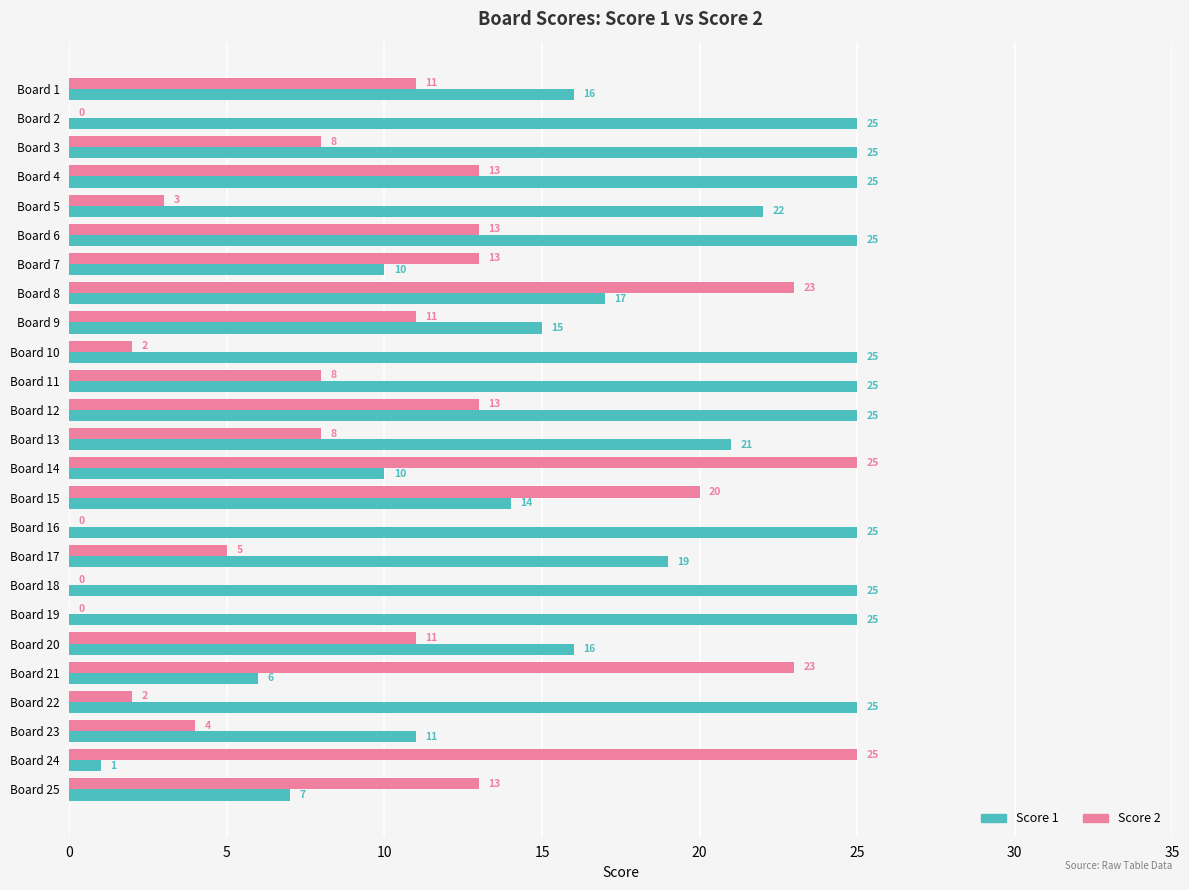

What is the total value across all series at Board 9?

26